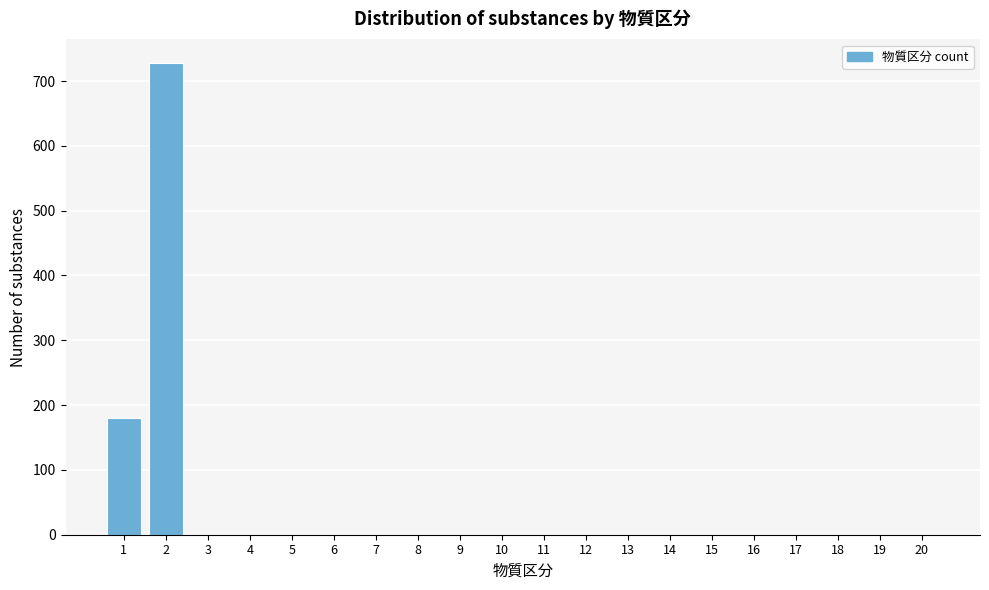

Reading left to right, transcribe all the data shown in this chart.

1=180	2=728	3=0	4=0	5=0	6=0	7=0	8=0	9=0	10=0	11=0	12=0	13=0	14=0	15=0	16=0	17=0	18=0	19=0	20=0